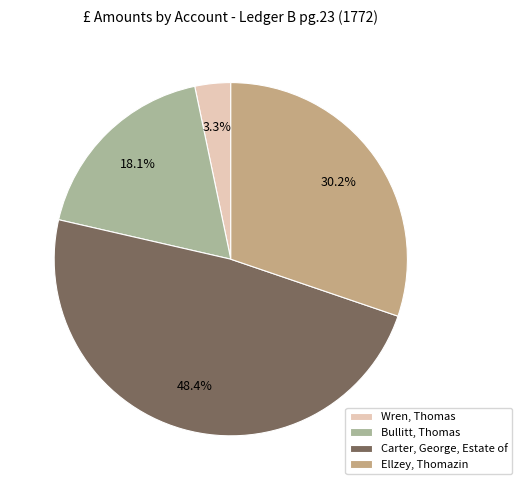

Combined, do Wren, Thomas and Carter, George, Estate of account for over 50%?

Yes